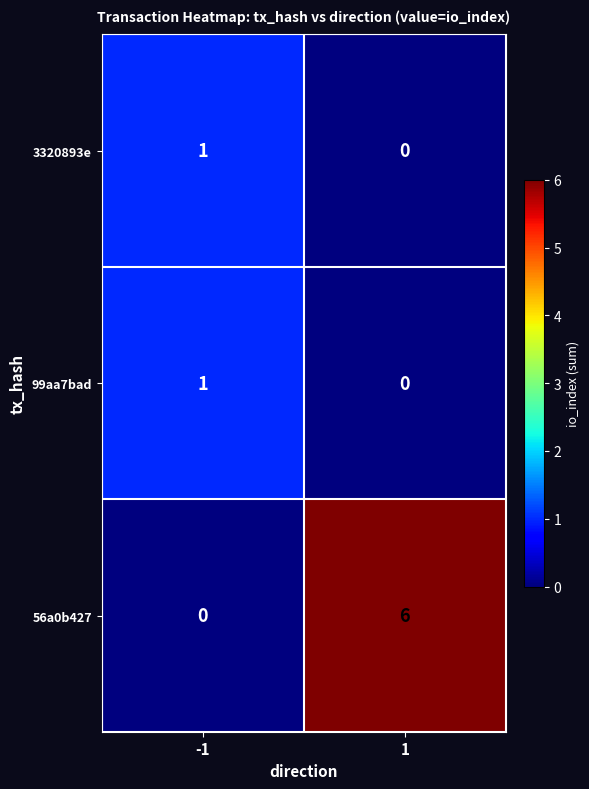

Reading right to left, extract all data points from this chart.

3320893e: 0	1
99aa7bad: 0	1
56a0b427: 6	0